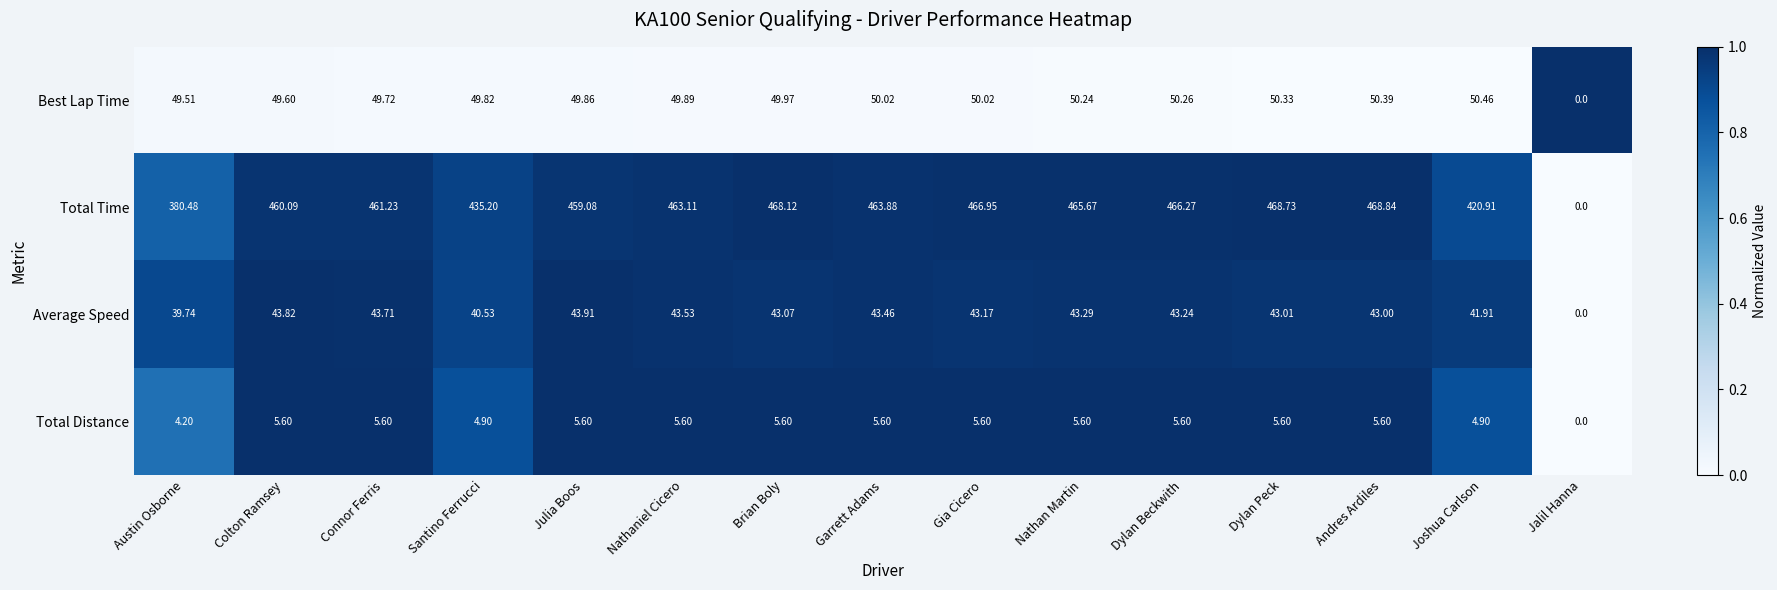

Between Gia Cicero and Dylan Peck, which series saw the biggest shift?

Total Time